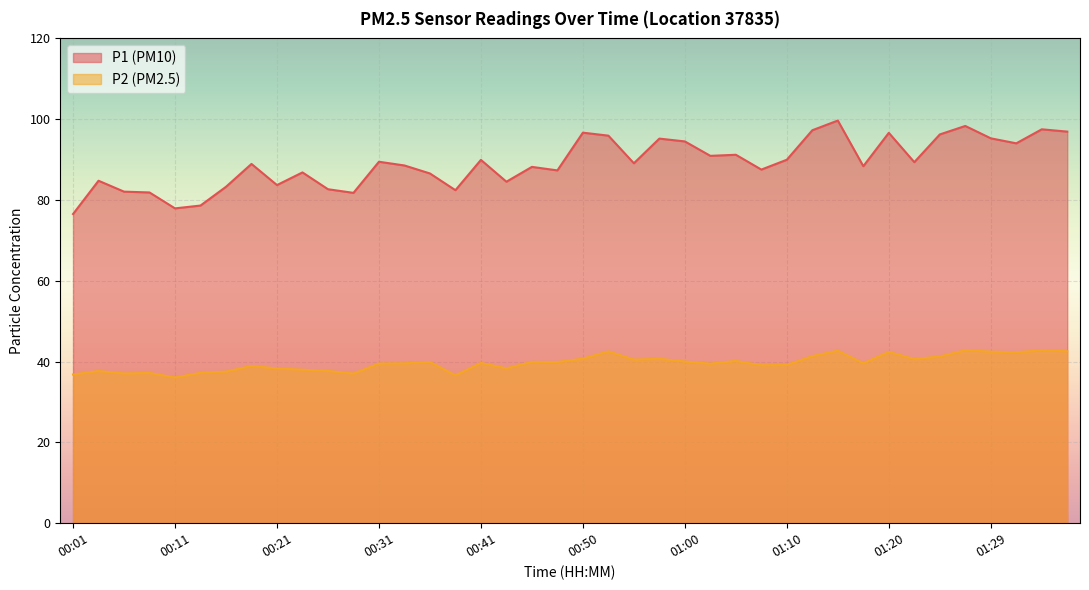

How many data points in P2 are above 39?

26